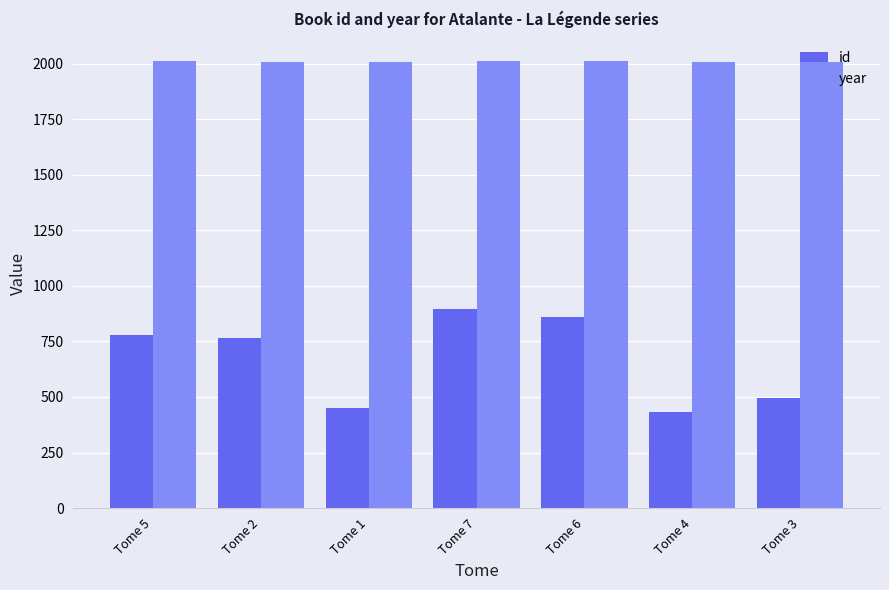

What are all the series names shown in the legend?

id, year